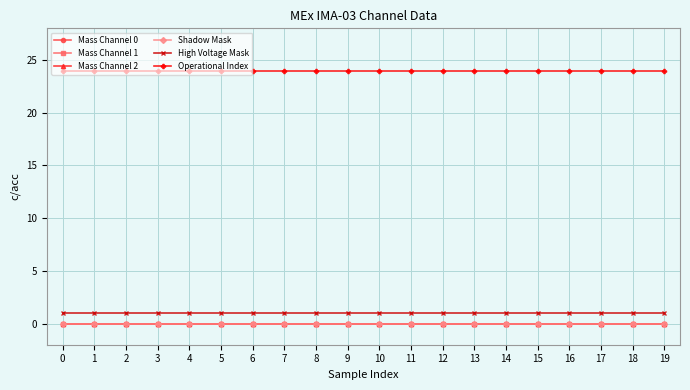

Reading left to right, list all the values displayed in this chart.

Mass Channel 0: 0=0	1=0	2=0	3=0	4=0	5=0	6=0	7=0	8=0	9=0	10=0	11=0	12=0	13=0	14=0	15=0	16=0	17=0	18=0	19=0
Mass Channel 1: 0=0	1=0	2=0	3=0	4=0	5=0	6=0	7=0	8=0	9=0	10=0	11=0	12=0	13=0	14=0	15=0	16=0	17=0	18=0	19=0
Mass Channel 2: 0=0	1=0	2=0	3=0	4=0	5=0	6=0	7=0	8=0	9=0	10=0	11=0	12=0	13=0	14=0	15=0	16=0	17=0	18=0	19=0
Shadow Mask: 0=0	1=0	2=0	3=0	4=0	5=0	6=0	7=0	8=0	9=0	10=0	11=0	12=0	13=0	14=0	15=0	16=0	17=0	18=0	19=0
High Voltage Mask: 0=1	1=1	2=1	3=1	4=1	5=1	6=1	7=1	8=1	9=1	10=1	11=1	12=1	13=1	14=1	15=1	16=1	17=1	18=1	19=1
Operational Index: 0=24	1=24	2=24	3=24	4=24	5=24	6=24	7=24	8=24	9=24	10=24	11=24	12=24	13=24	14=24	15=24	16=24	17=24	18=24	19=24